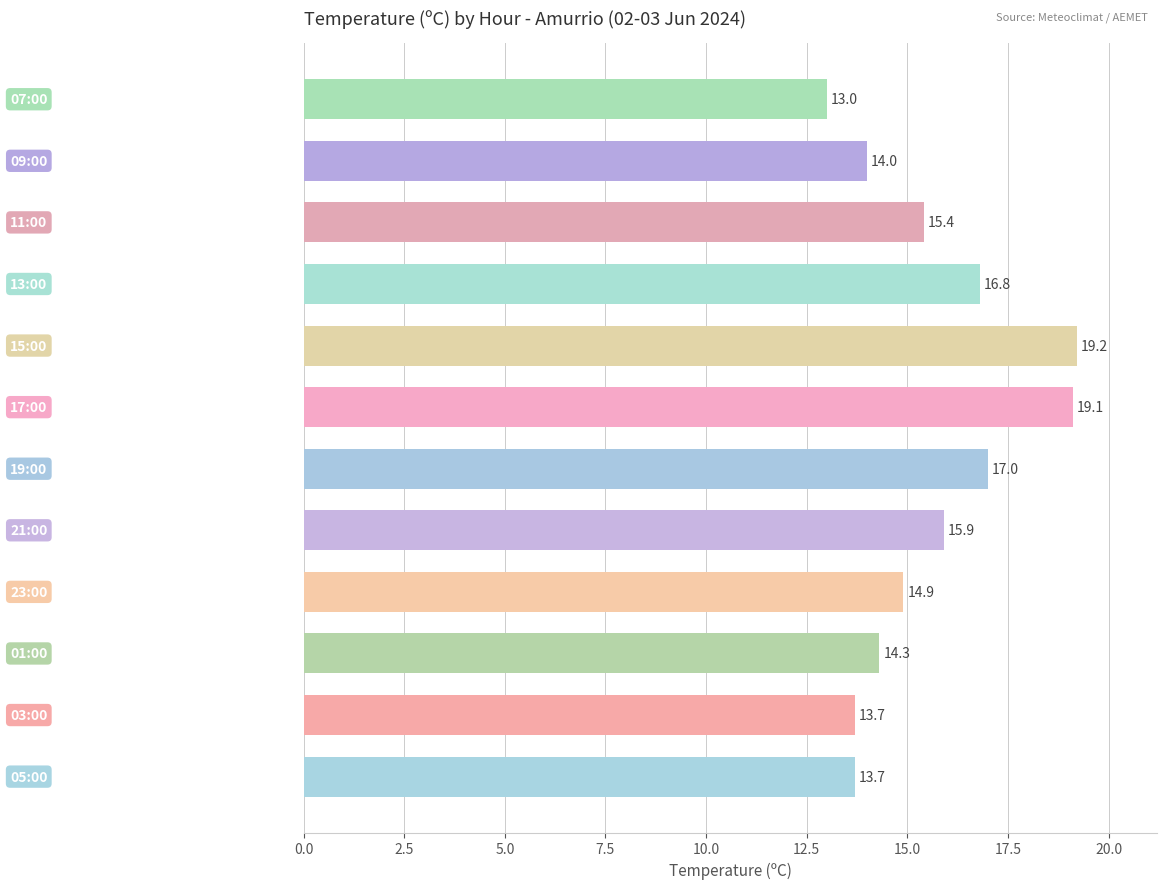

Count the number of data series in this chart.

1